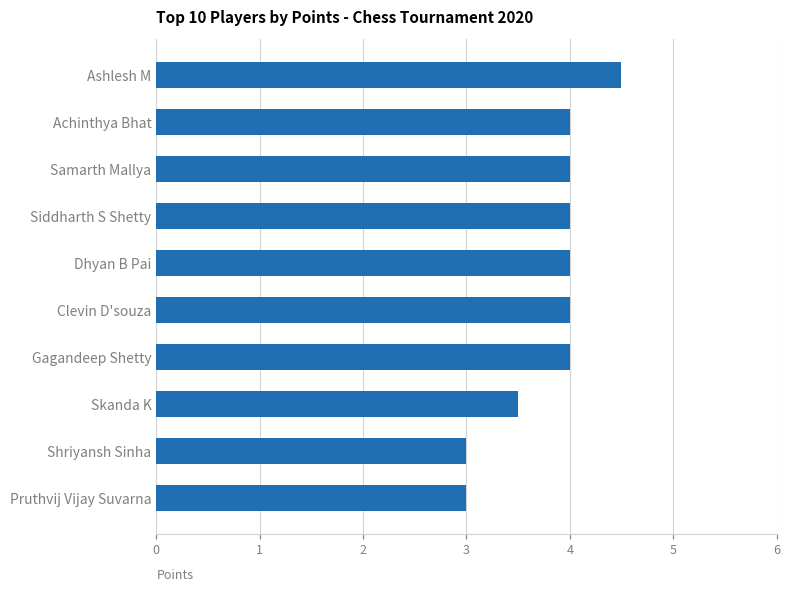

Is it true that the value at Achinthya Bhat is 4.0?

True